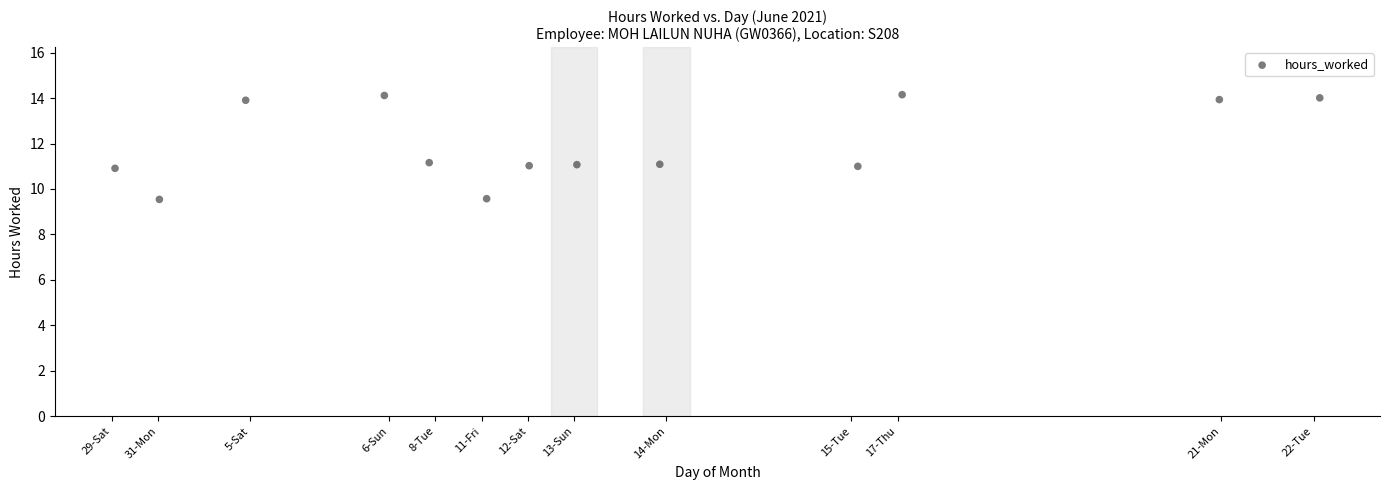

What is the range of Y values (max minus min)?

4.6